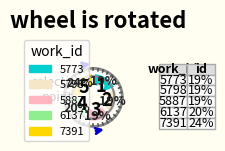

Which has a higher value, 5887 or 5773?

5887